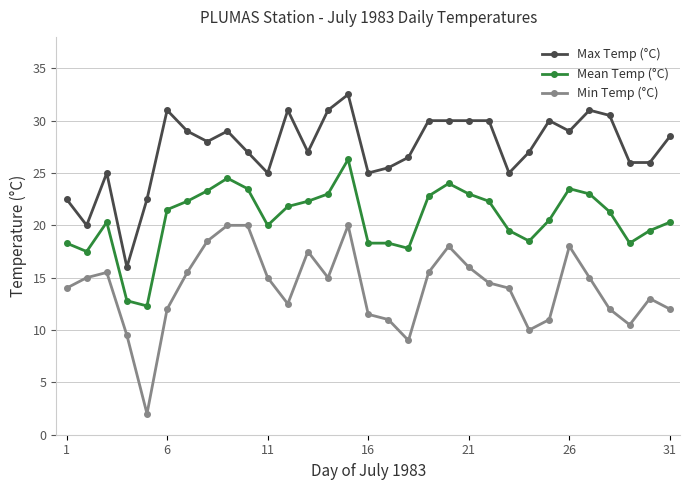

Which series has the largest total across all categories?

Max Temp (°C)